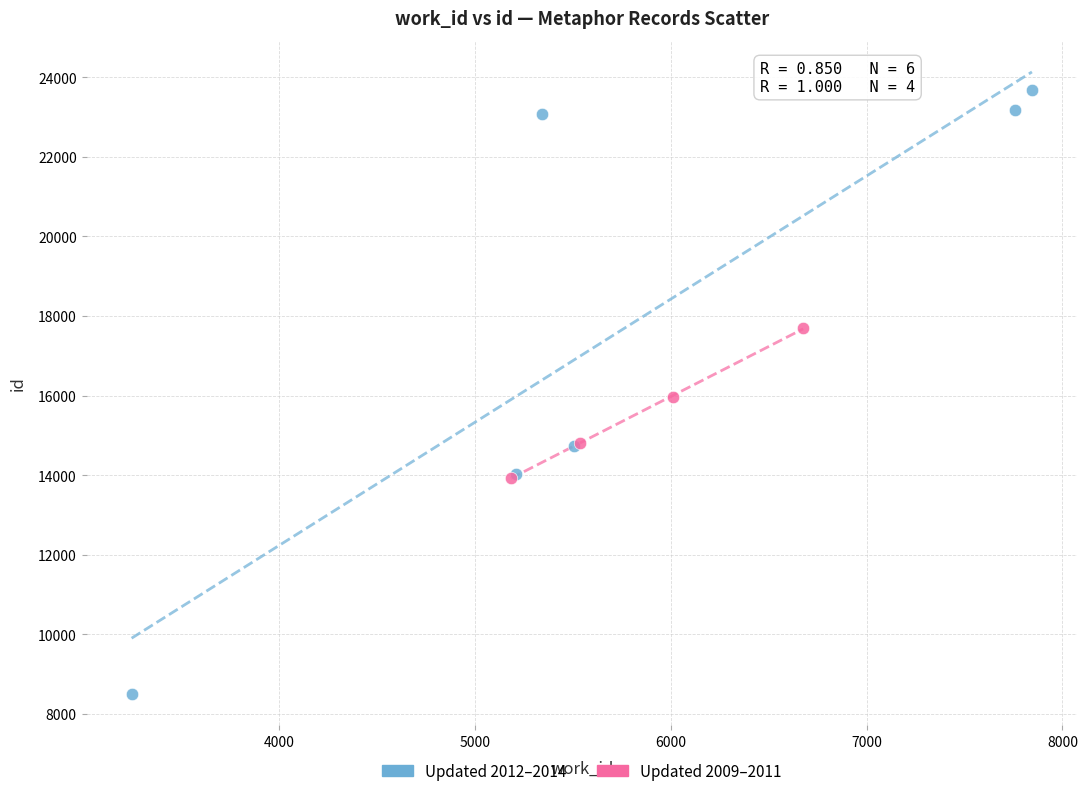

Which series contains the highest Y value?

Updated 2012–2014